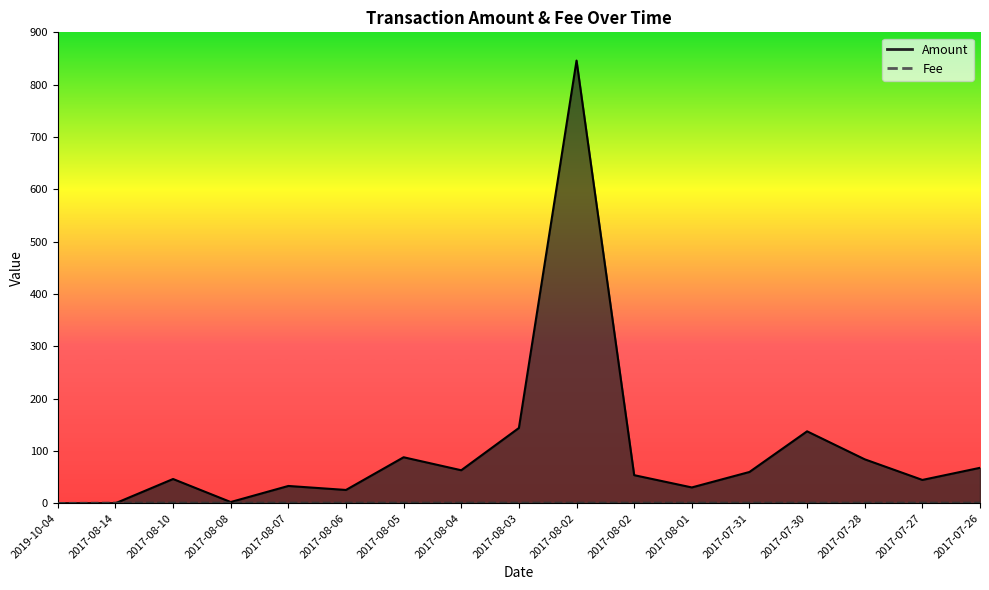

The Amount series shows 33.1 at 2017-08-07. True or false?

True